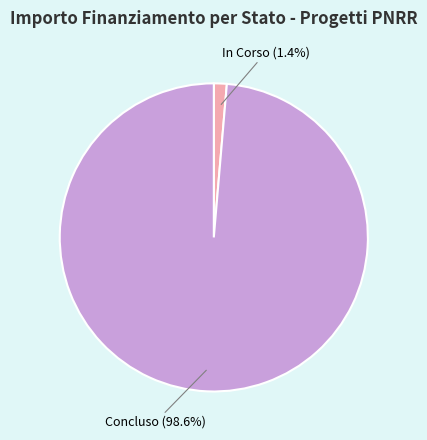

Does any single category account for the majority?

Yes